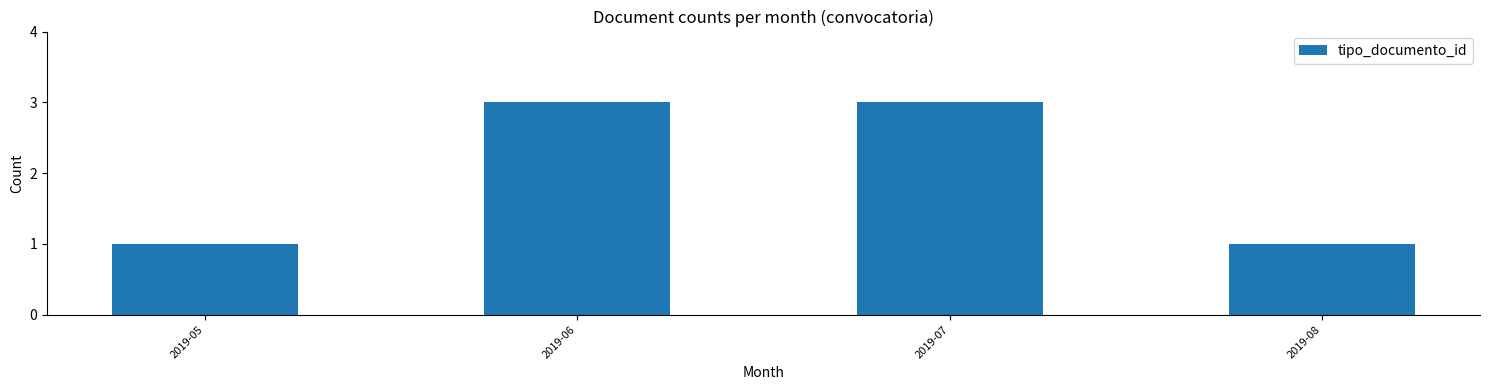

What is the value of the 1st bar from the left?

1